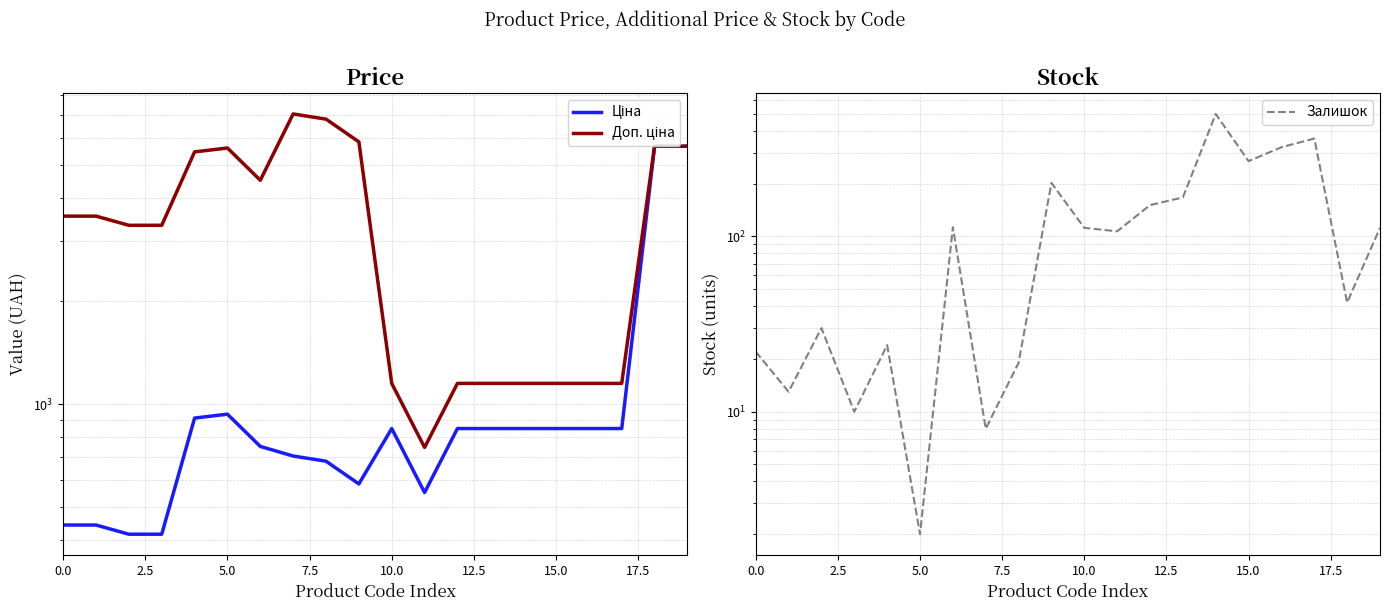

Does the chart display data point markers on the line(s)?

No